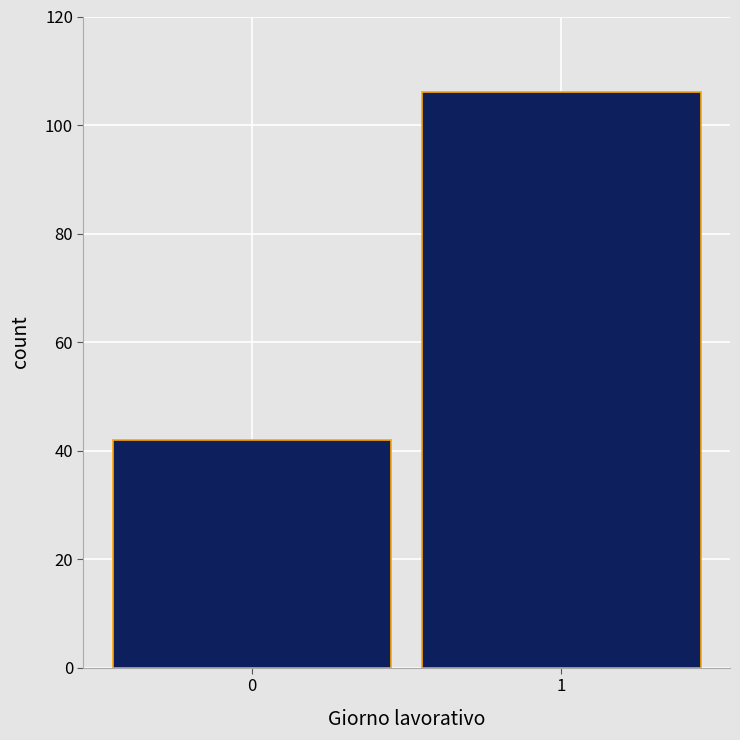

Reading left to right, transcribe all the data shown in this chart.

0=42	1=106